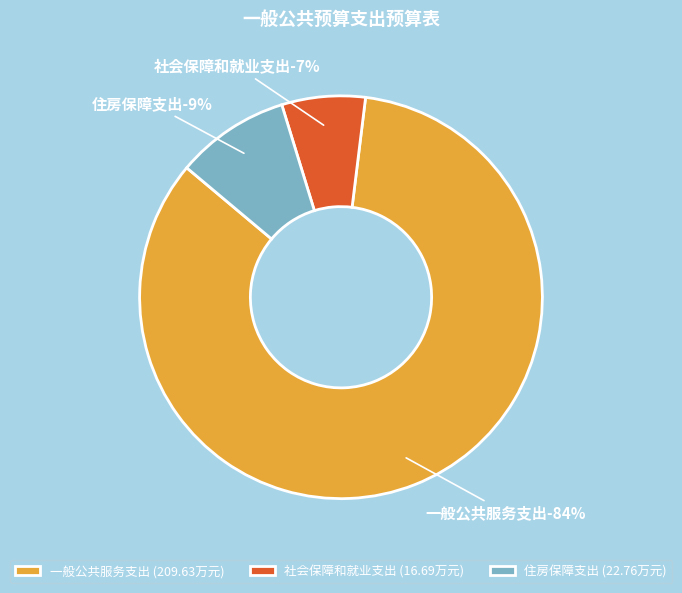

What is the total percentage of 一般公共服务支出 and 住房保障支出?

93.3%